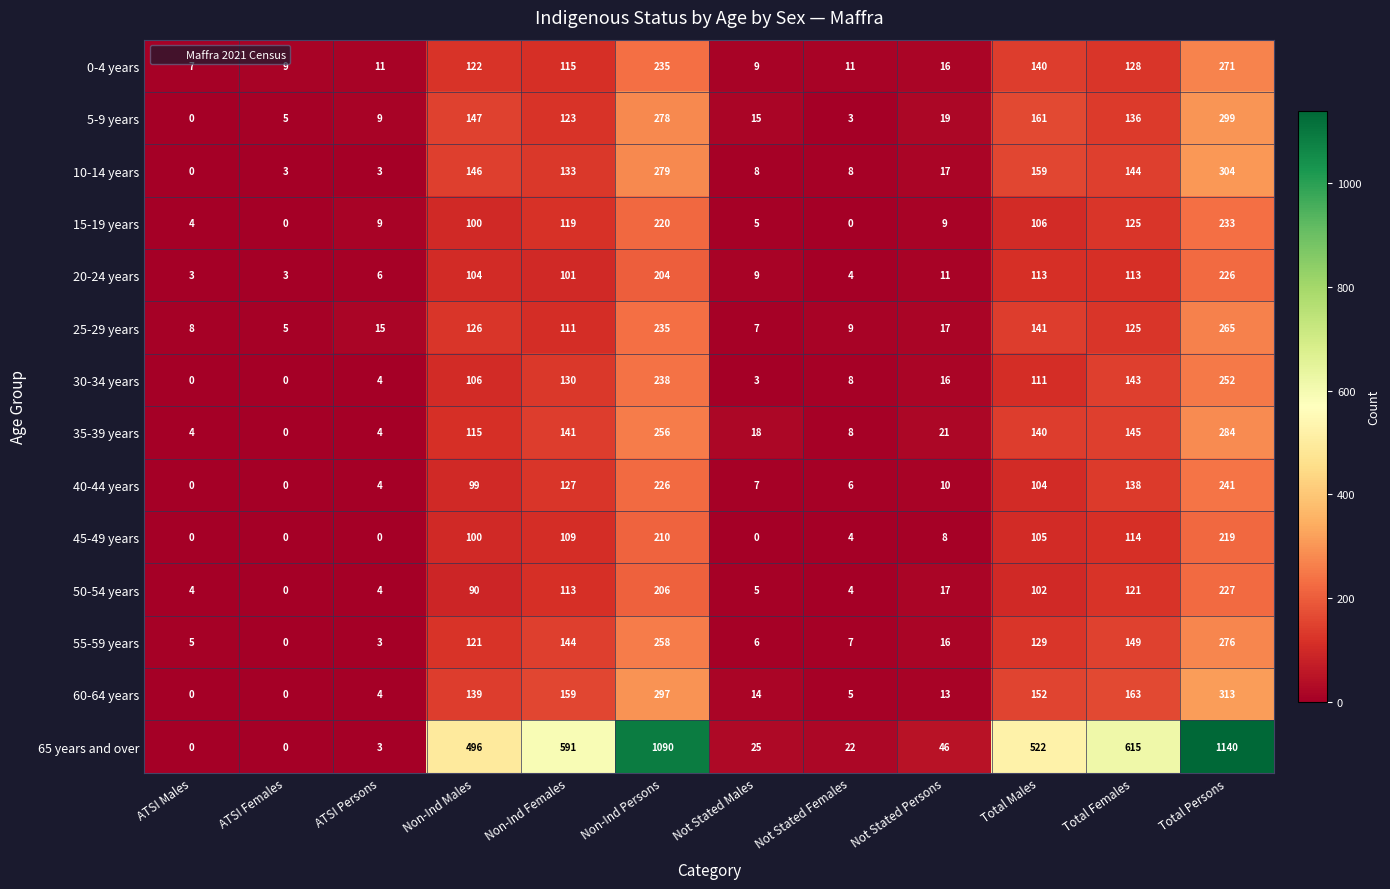

Which series has the largest total across all categories?

65 years and over